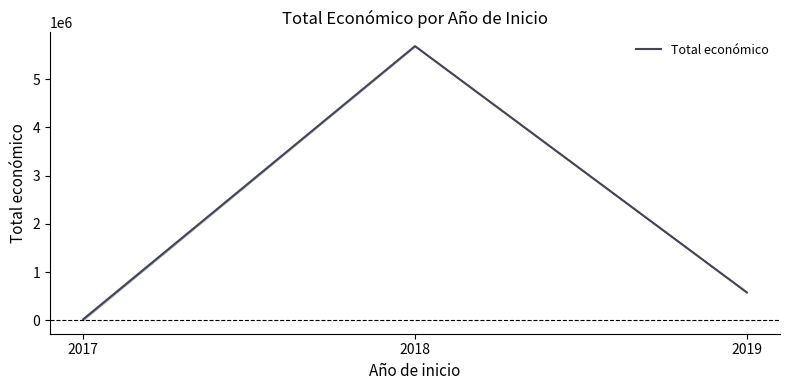

Is it true that the value at 2018 is 10229266.9?

False